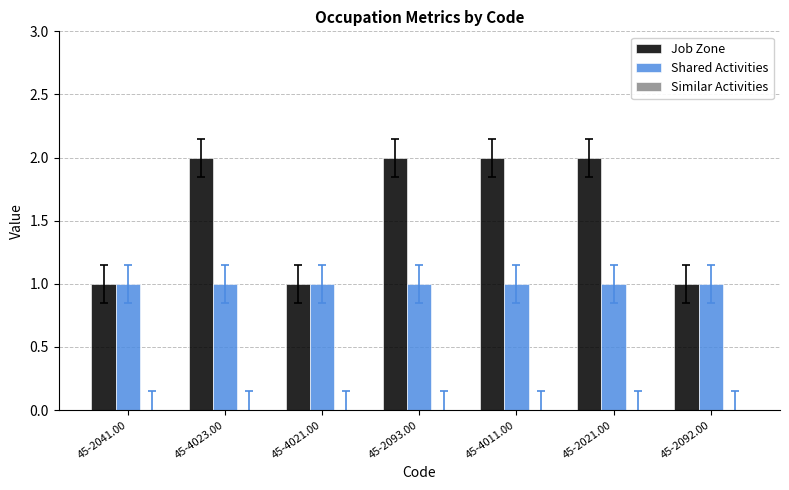

The Shared Activities series shows 2 at 45-2021.00. True or false?

False